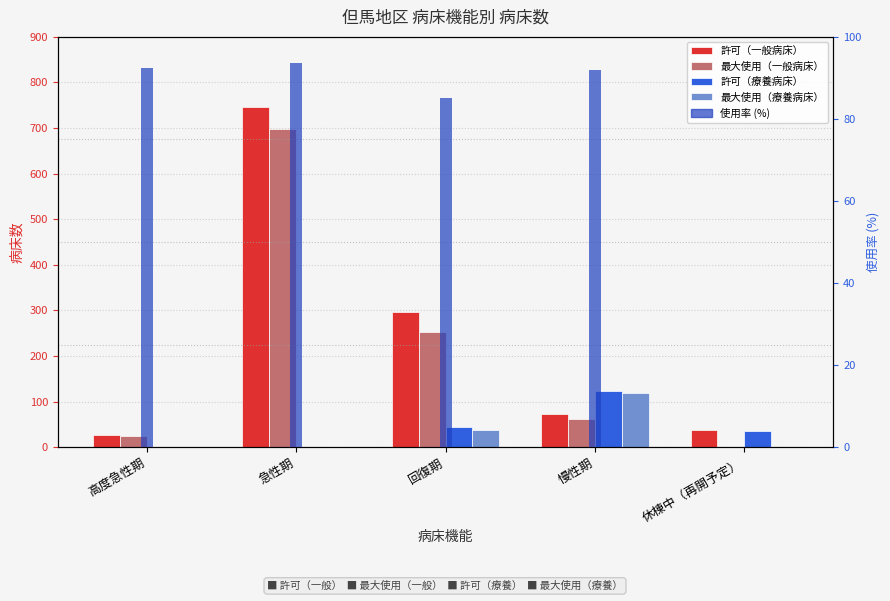

Reading left to right, list all the values displayed in this chart.

許可（一般病床）: 高度急性期=26.0	急性期=747.0	回復期=296.0	慢性期=73.0	休棟中（再開予定）=37.0
最大使用（一般病床）: 高度急性期=24.0	急性期=699.0	回復期=253.0	慢性期=61.0	休棟中（再開予定）=0.0
許可（療養病床）: 高度急性期=0.0	急性期=0.0	回復期=45.0	慢性期=123.0	休棟中（再開予定）=36.0
最大使用（療養病床）: 高度急性期=0.0	急性期=0.0	回復期=37.0	慢性期=119.0	休棟中（再開予定）=0.0
使用率 (%): 高度急性期=92.3	急性期=93.6	回復期=85.0	慢性期=91.8	休棟中（再開予定）=0.0